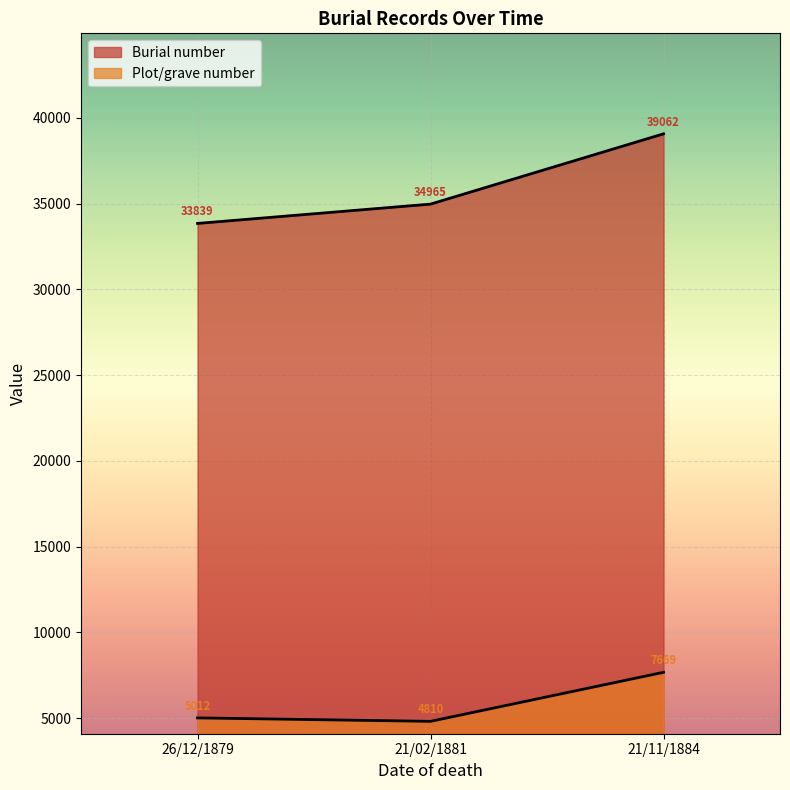

What is the label of the 3rd point from the right?

26/12/1879